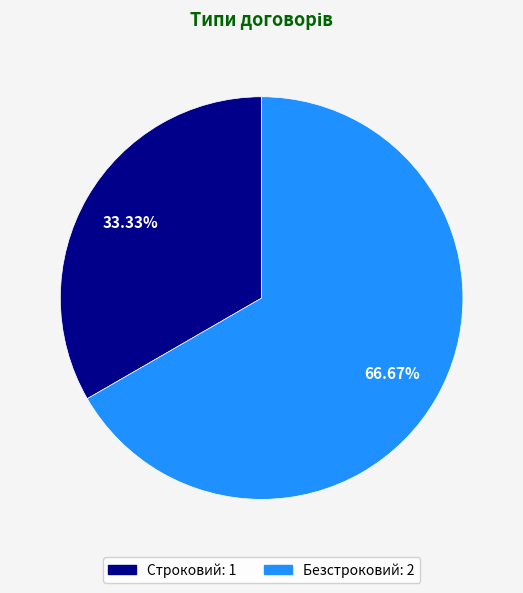

What percentage do Безстроковий and Строковий together represent?

100.0%